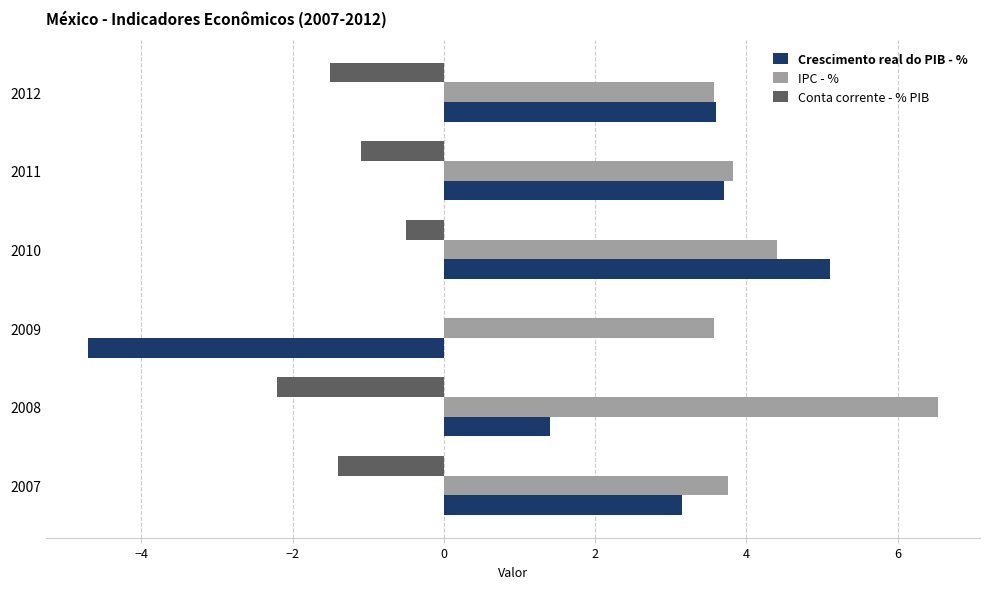

At which category is the sum across all series the highest?

2010